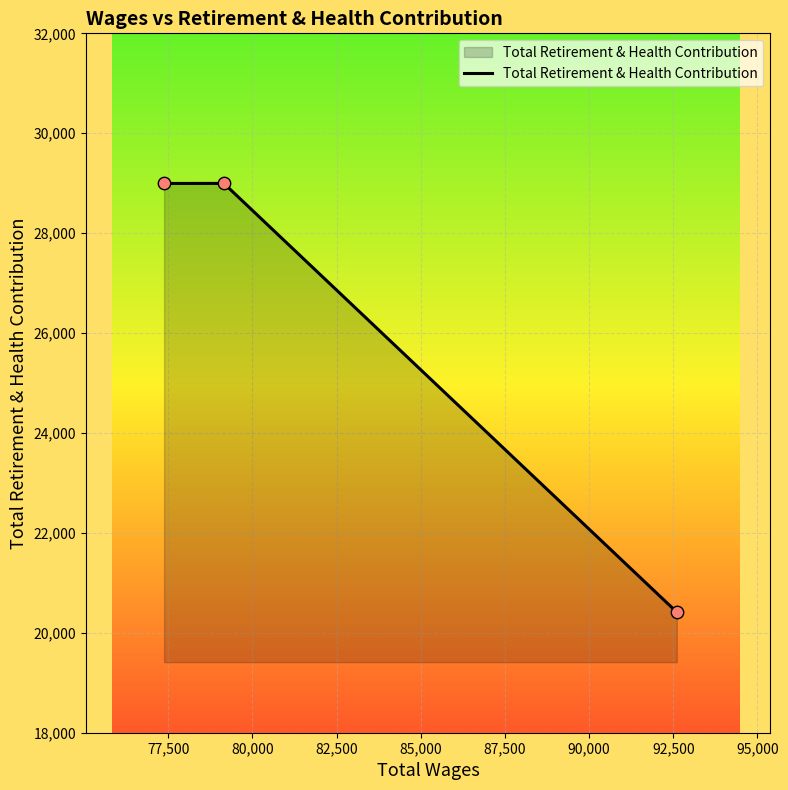

What is the average value?

26135